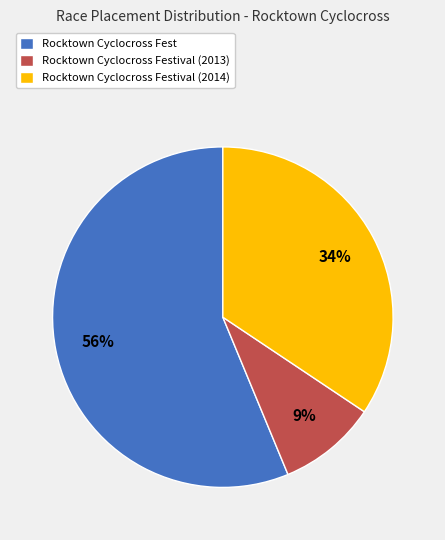

What is the smallest slice in the pie chart?

Rocktown Cyclocross Festival (2013)